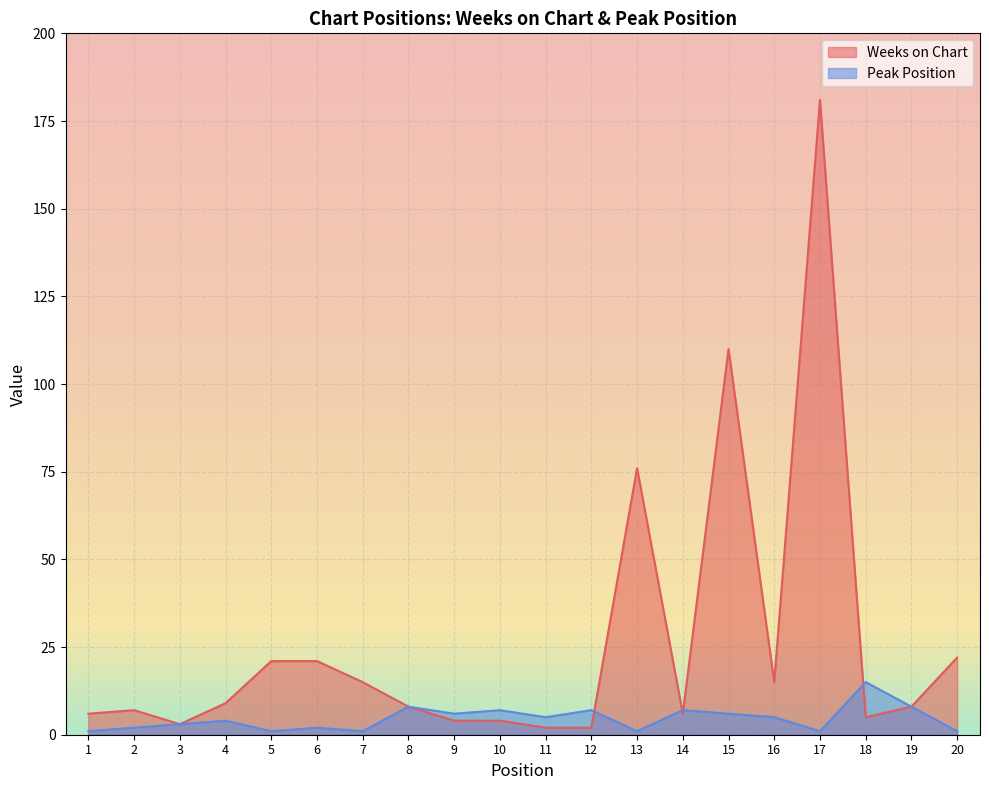

What is the difference between the maximum and minimum values in the Peak Position series?

14